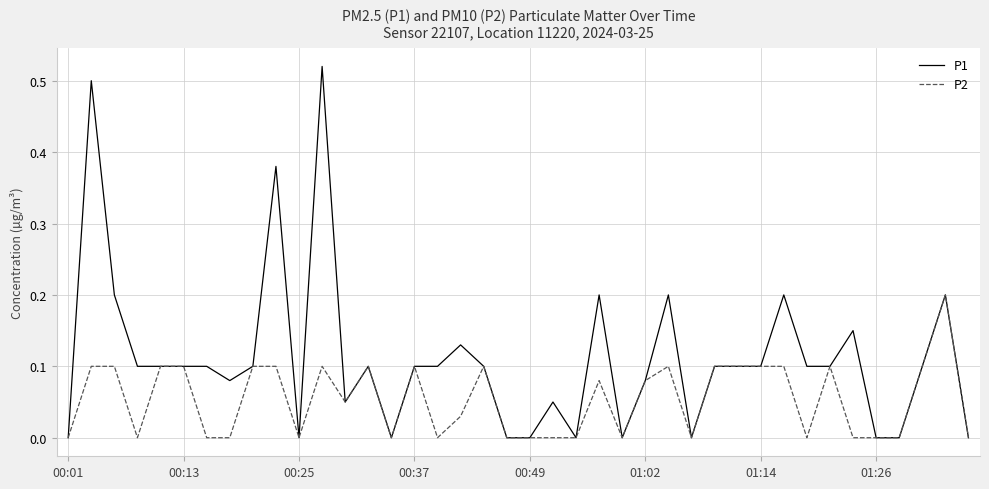

Count the number of categories in the chart.

40